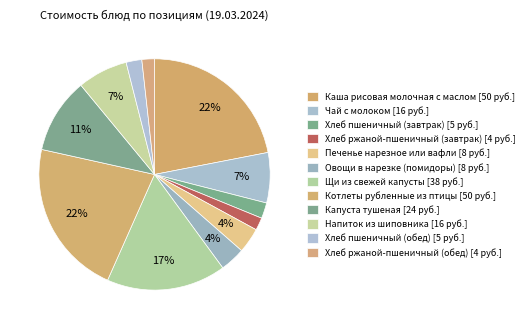

Is it true that Щи из свежей капусты is 17% of the pie?

True